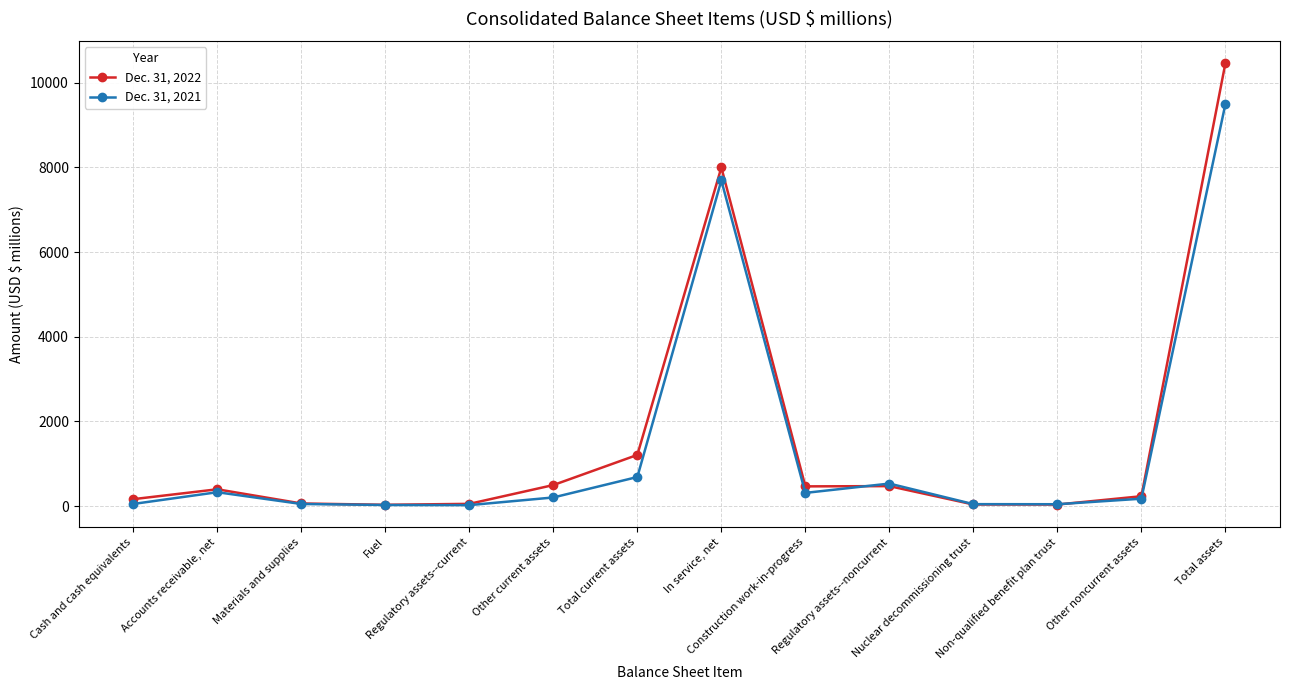

How many categories are shown in the chart?

14